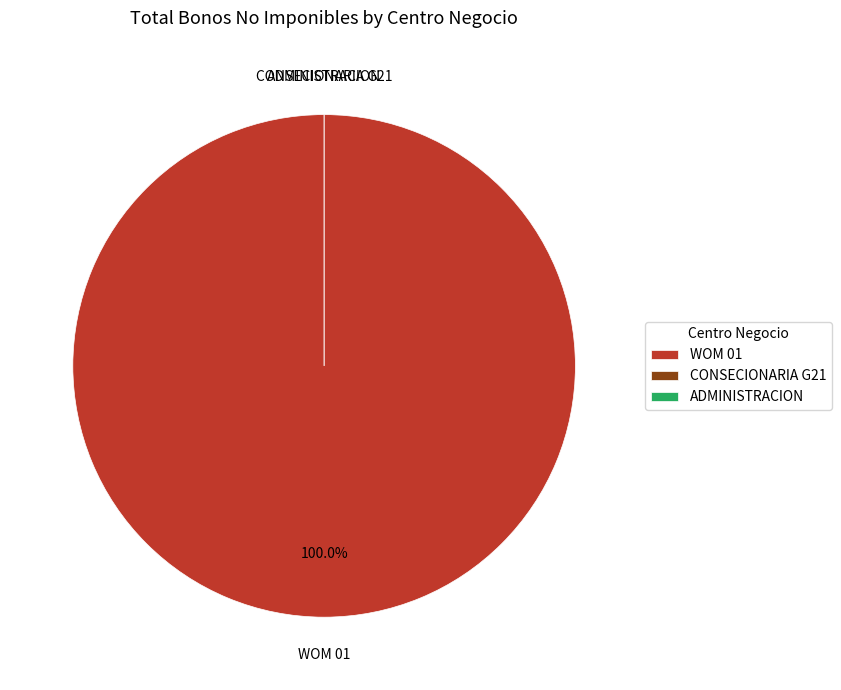

Is it true that WOM 01 is 0% of the pie?

True